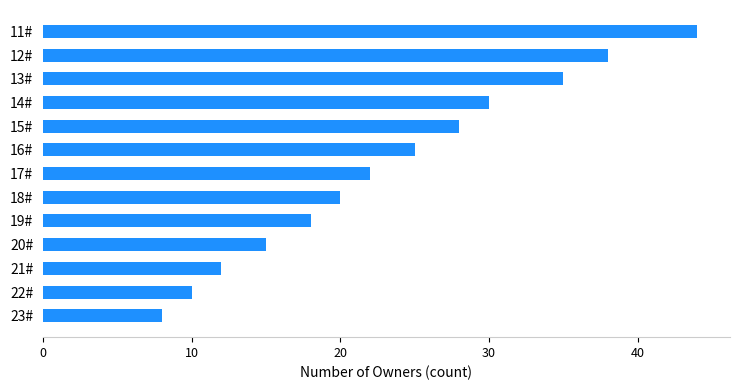

Does the chart contain stacked bars?

No